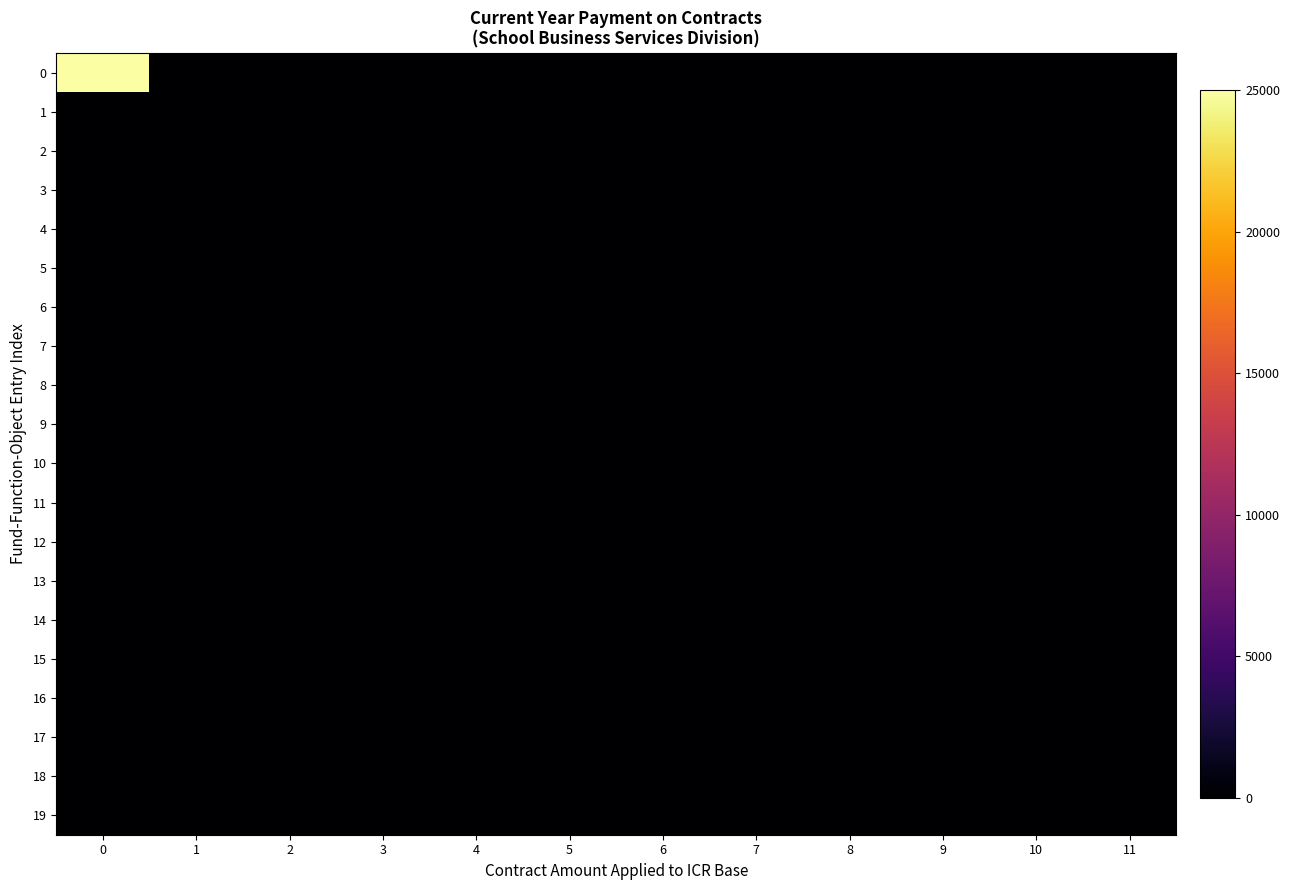

Which series changed the most between 3 and 6?

row_0